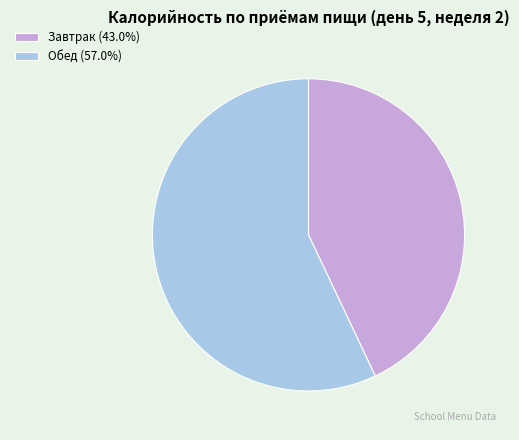

Rank the categories by value from highest to lowest.

Обед, Завтрак